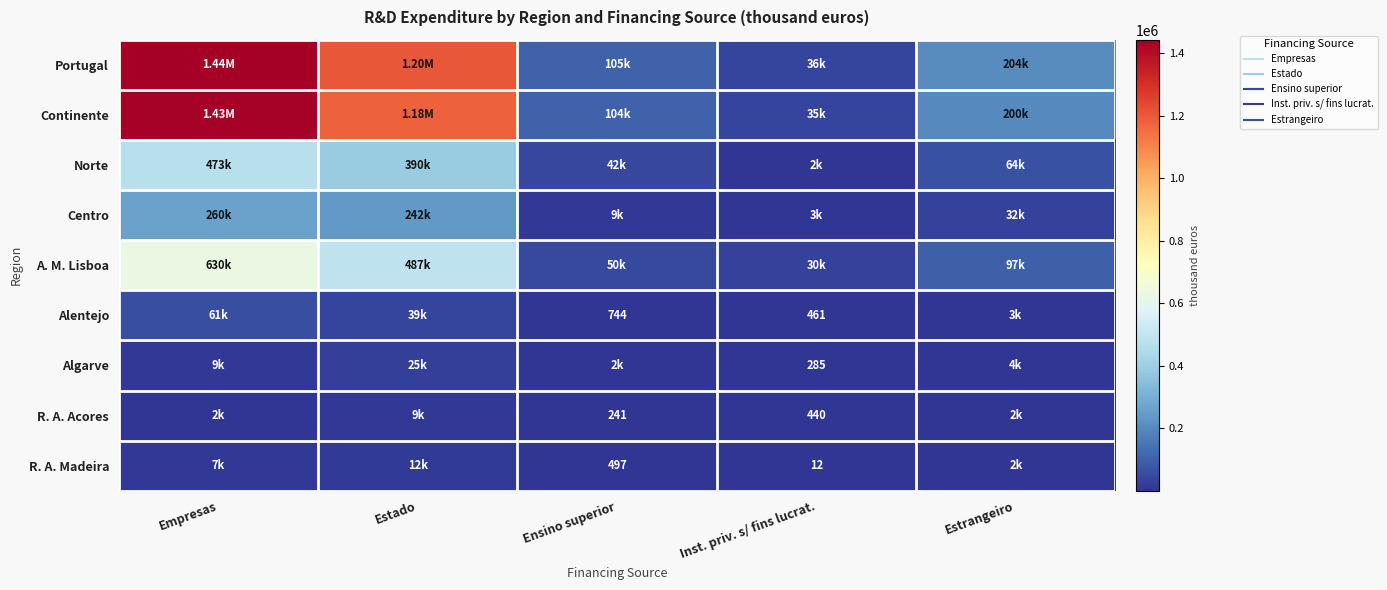

Is the value of R. A. Madeira at Ensino superior greater than the value of Algarve at Ensino superior?

No